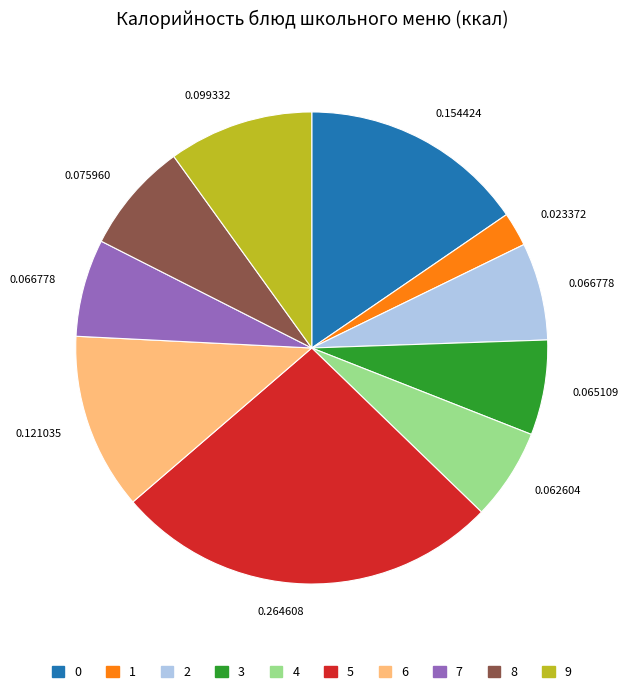

Does any single category account for the majority?

No